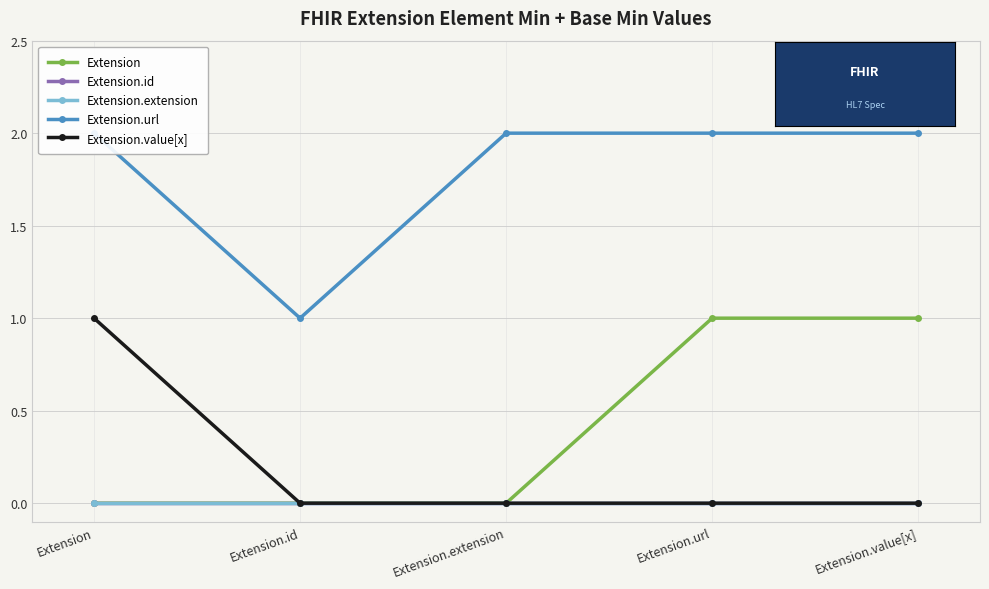

Is this an area chart (filled region under the line)?

No